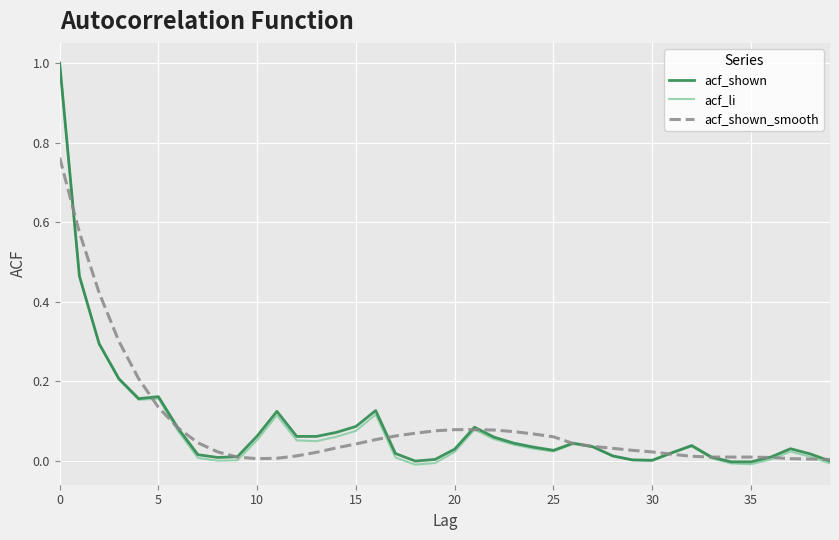

What is the greatest value displayed?

1.0